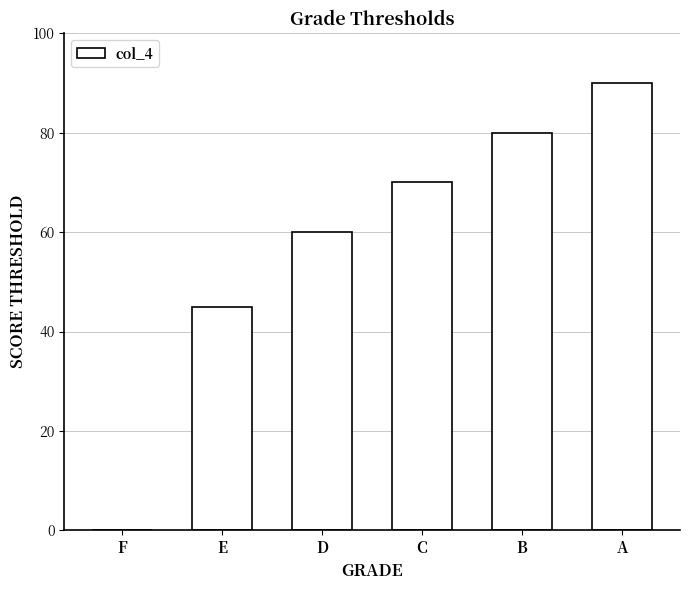

True or false: the data shows -48 at F.

False